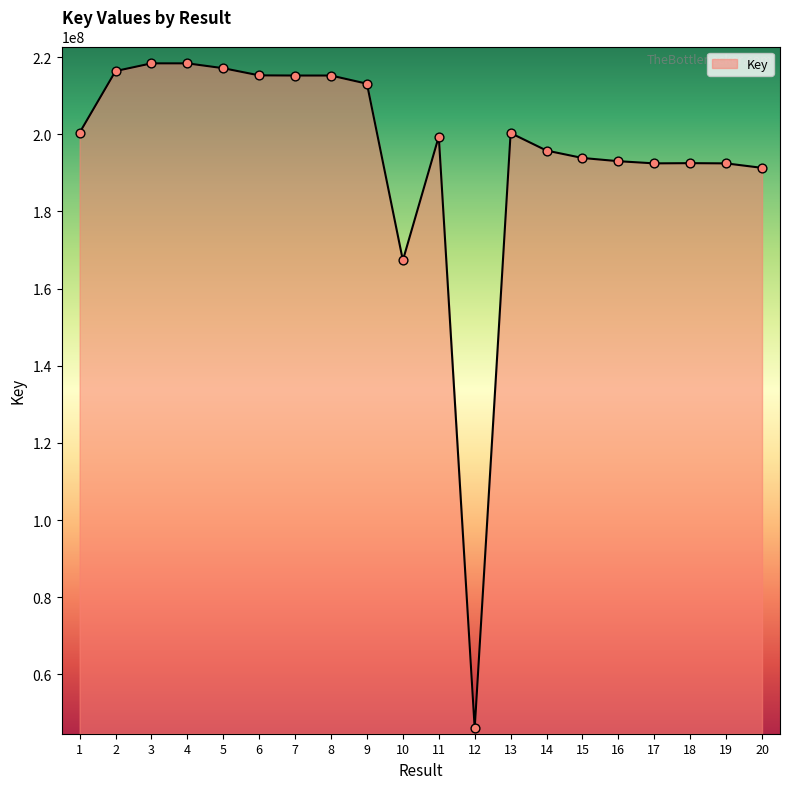

What is the ratio of the value at 3 to the value at 10?

1.3